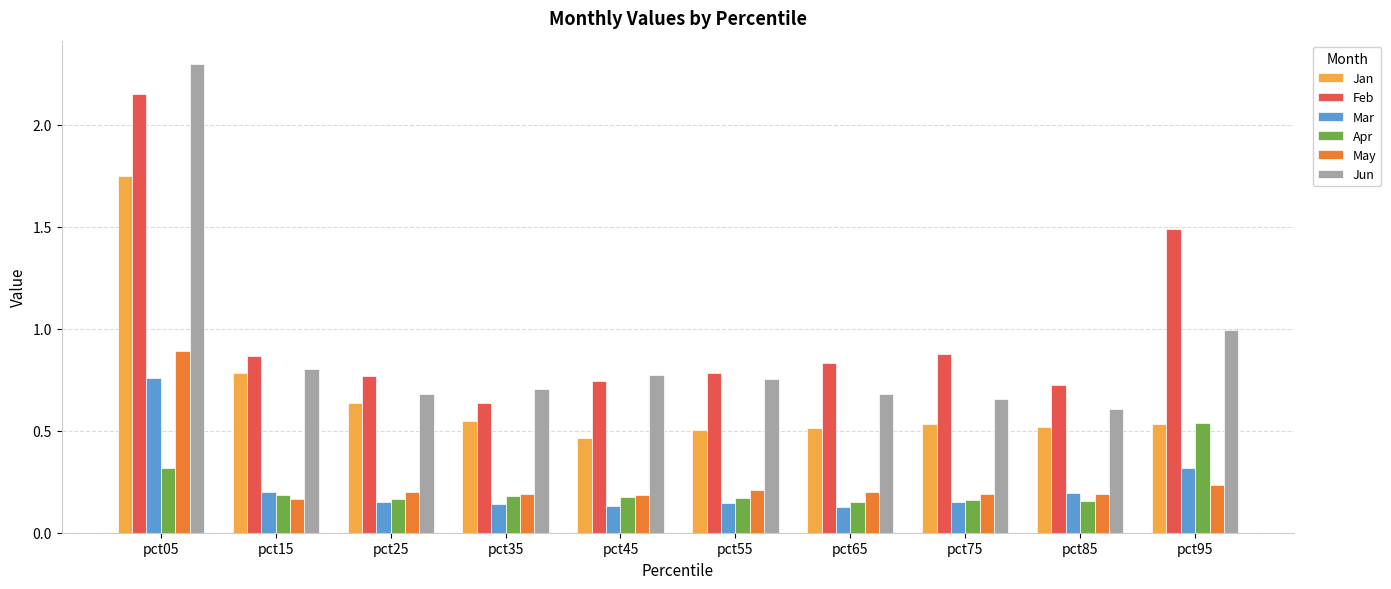

At which category is the sum across all series the highest?

pct05